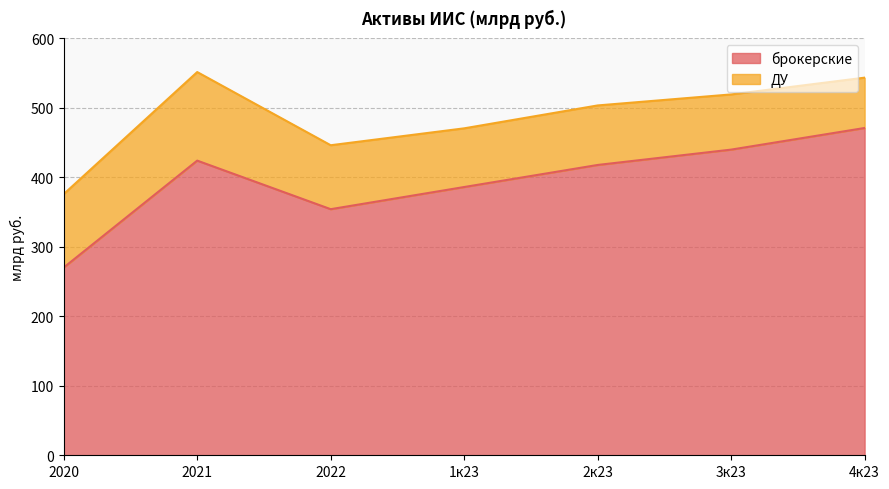

What position from the left is 2к23?

5